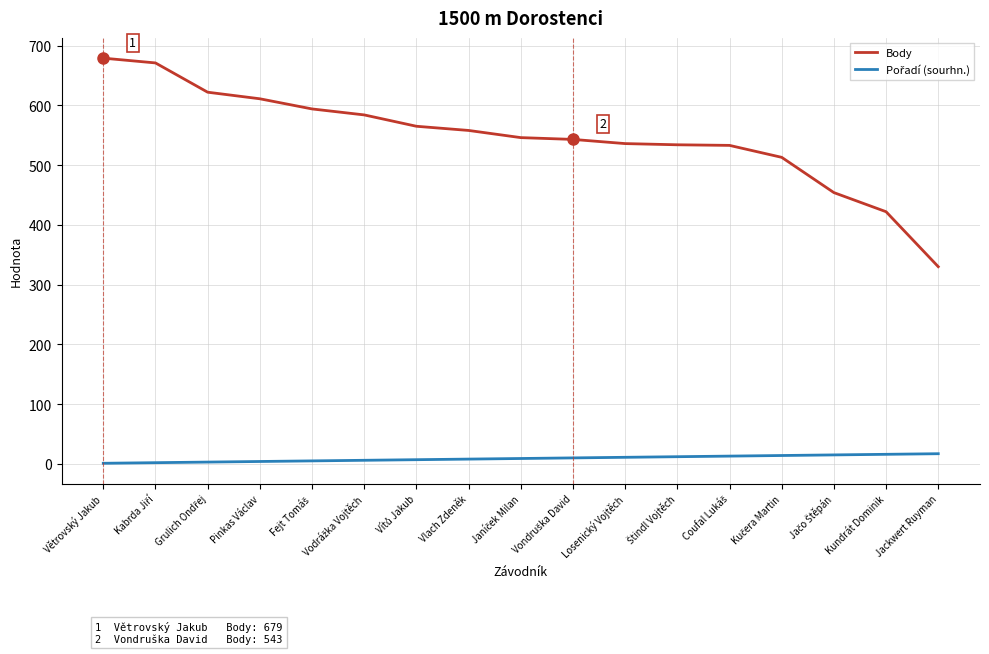

What is the maximum value for Body?

679